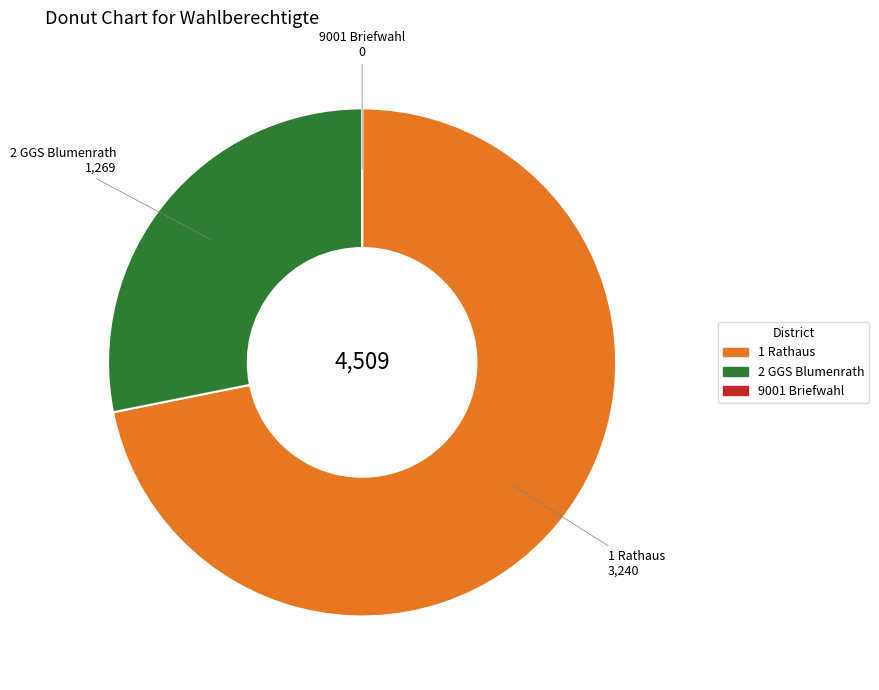

Which category has the biggest portion of the pie?

1 Rathaus